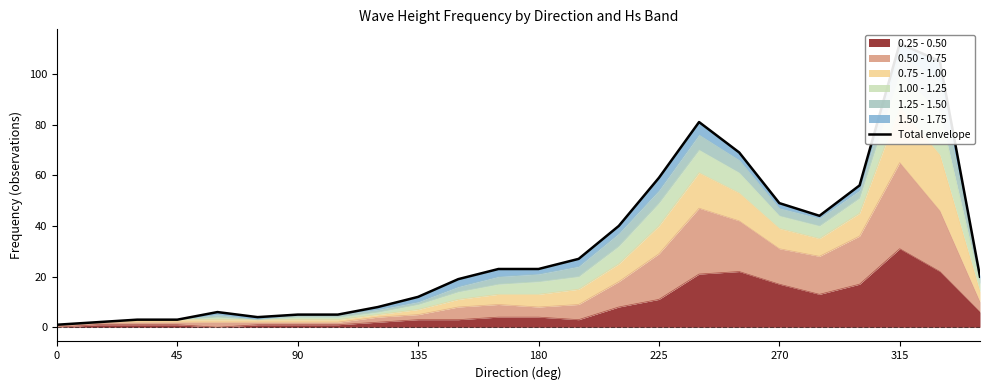

How many lines are shown in the chart?

1